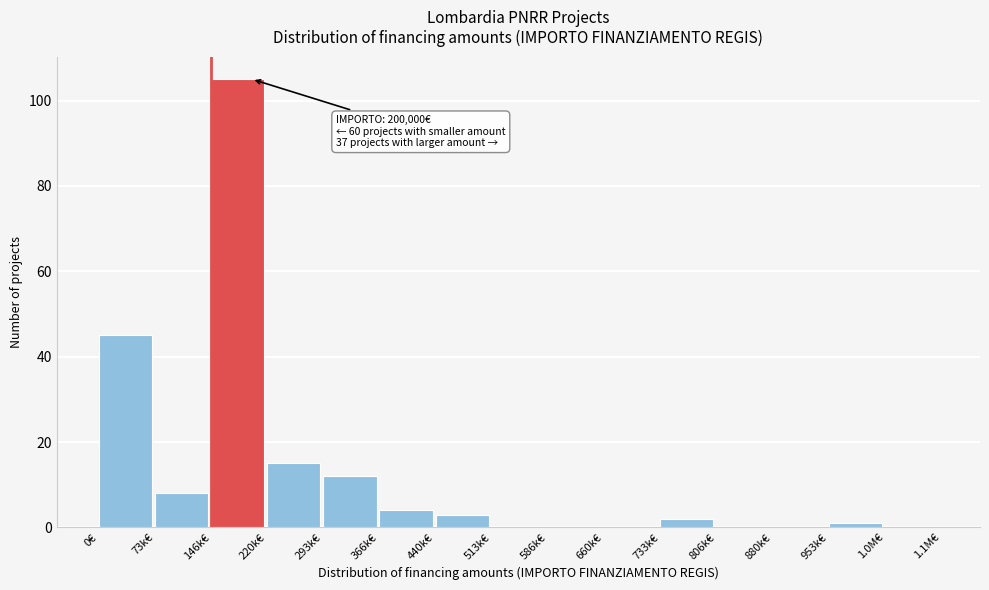

Reading left to right, transcribe all the data shown in this chart.

0€=45	73k€=8	146k€=105	220k€=15	293k€=12	366k€=4	440k€=3	513k€=0	586k€=0	660k€=0	733k€=2	806k€=0	880k€=0	953k€=1	1.0M€=0